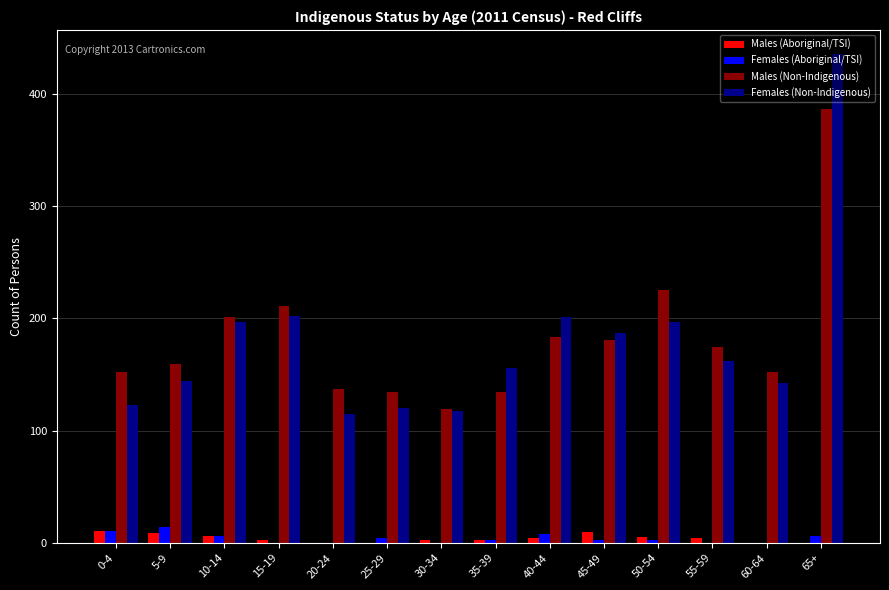

At which category is the sum across all series the highest?

65+